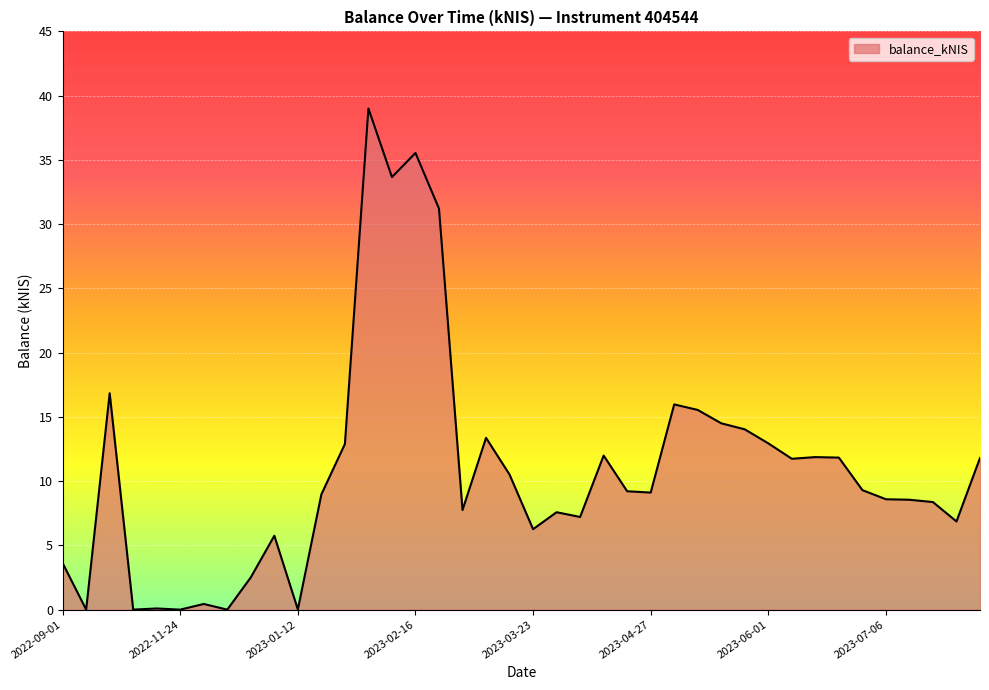

What is the greatest value displayed?

39.0